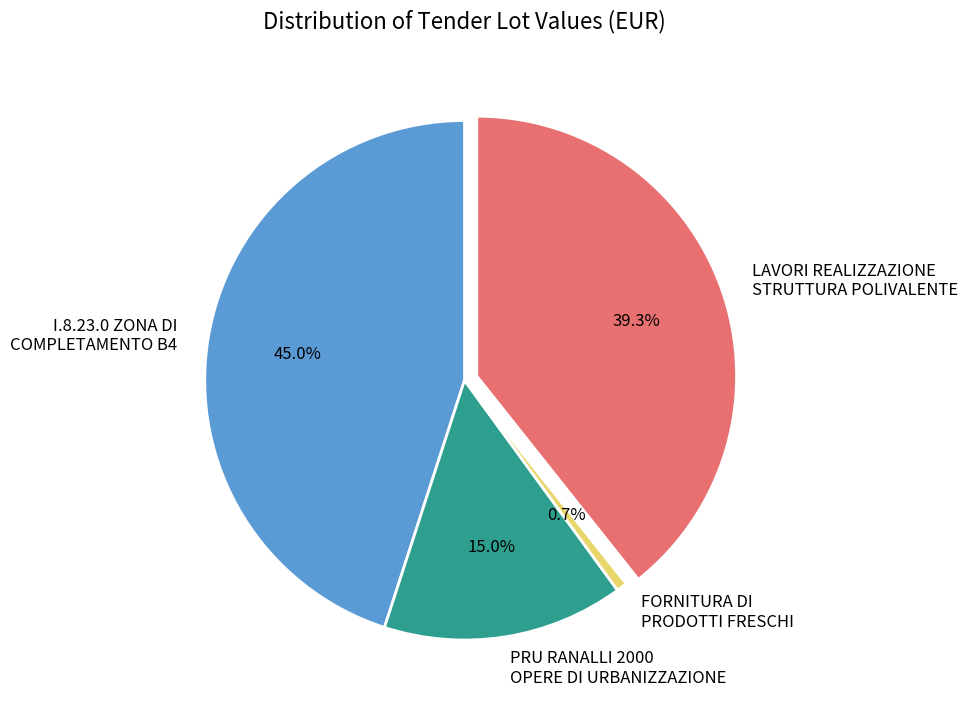

Do LAVORI REALIZZAZIONE STRUTTURA POLIVALENTE and PRU RANALLI 2000 OPERE DI URBANIZZAZIONE together represent more than half of the pie?

Yes